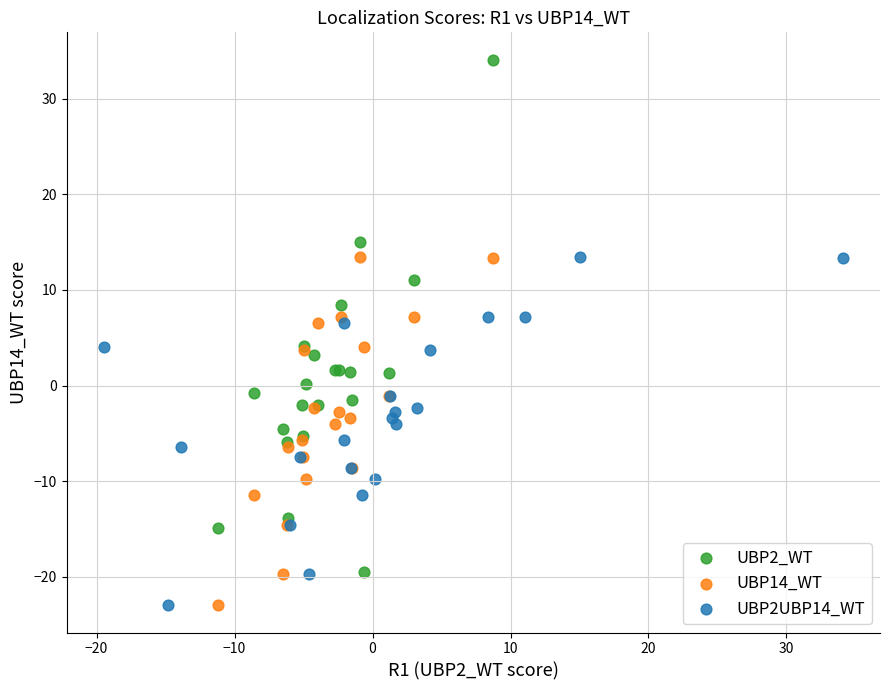

What are all the series names shown in the legend?

UBP2_WT, UBP14_WT, UBP2UBP14_WT